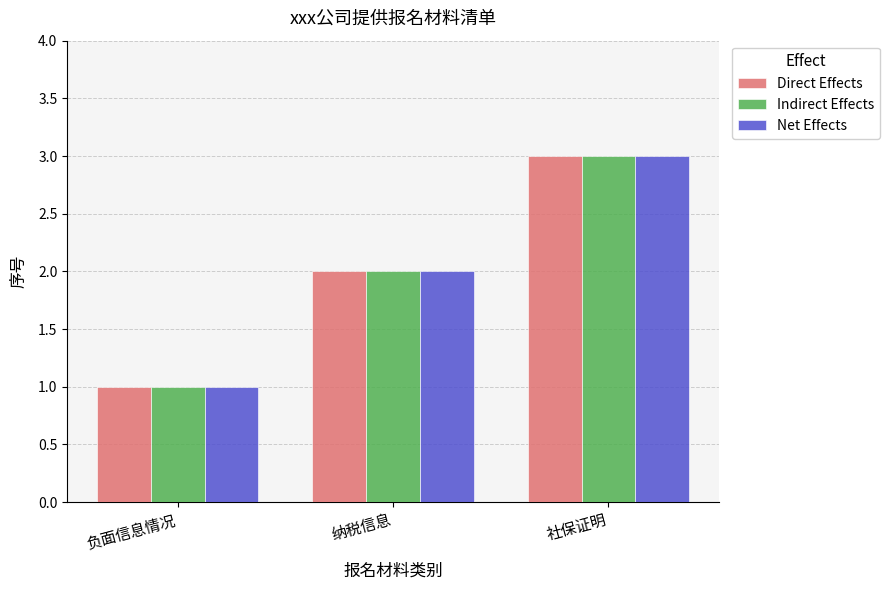

What is the value of the Indirect Effects bar at the 3rd from the left?

3